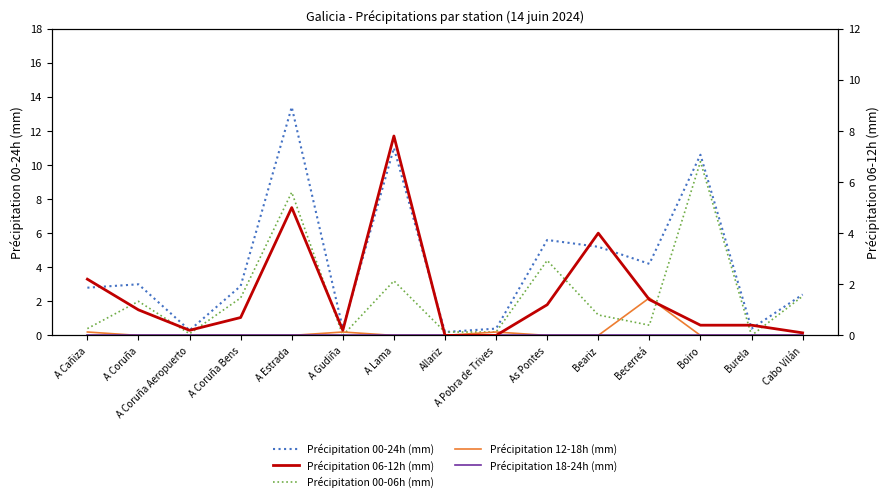

What is the difference between the maximum and minimum values in the Précipitation 00-06h (mm) series?

10.2